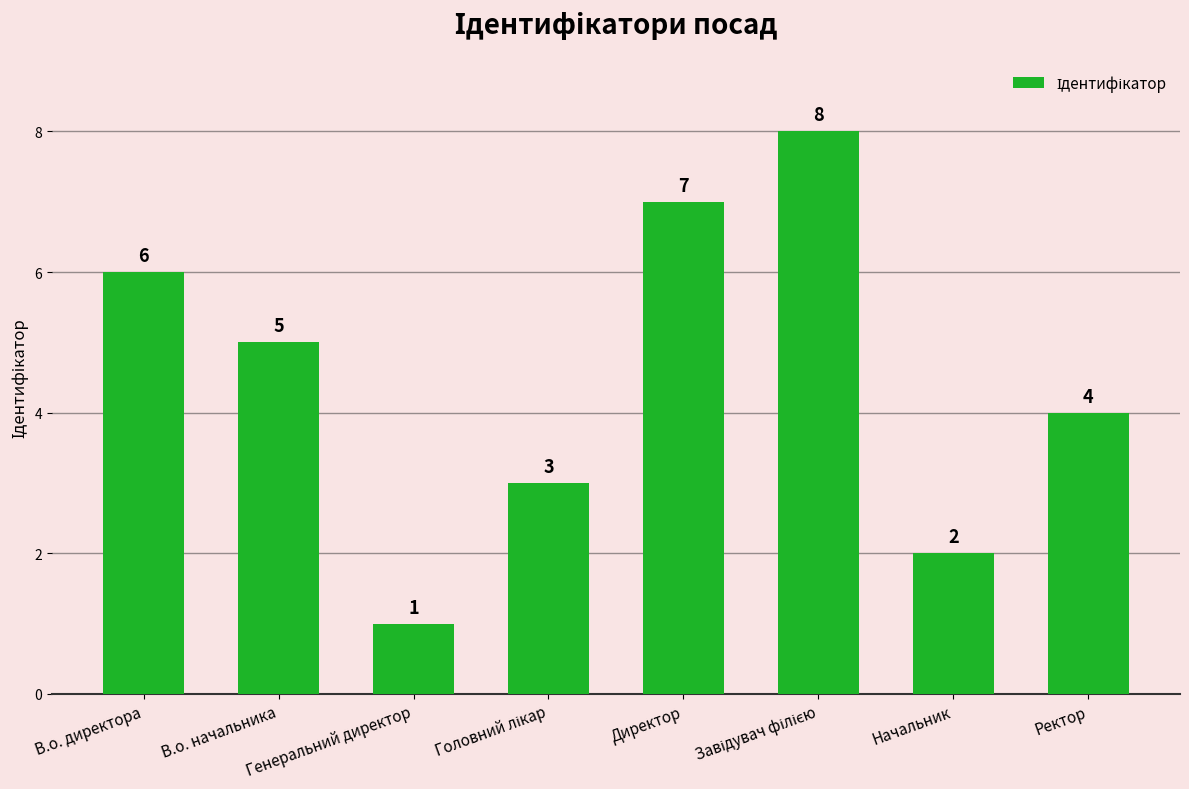

What is the value of the 8th bar from the left?

4